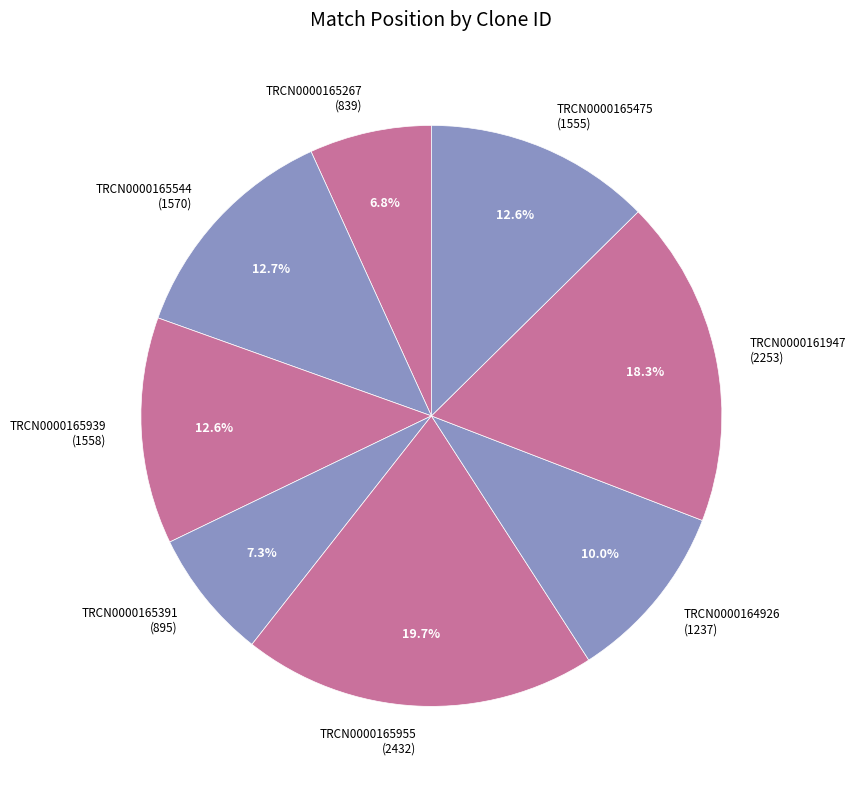

Does TRCN0000161947 (2253) represent more than half of the total?

No